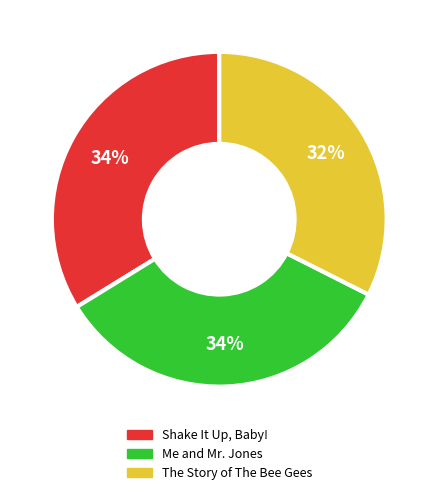

Count the number of slices in the pie.

3